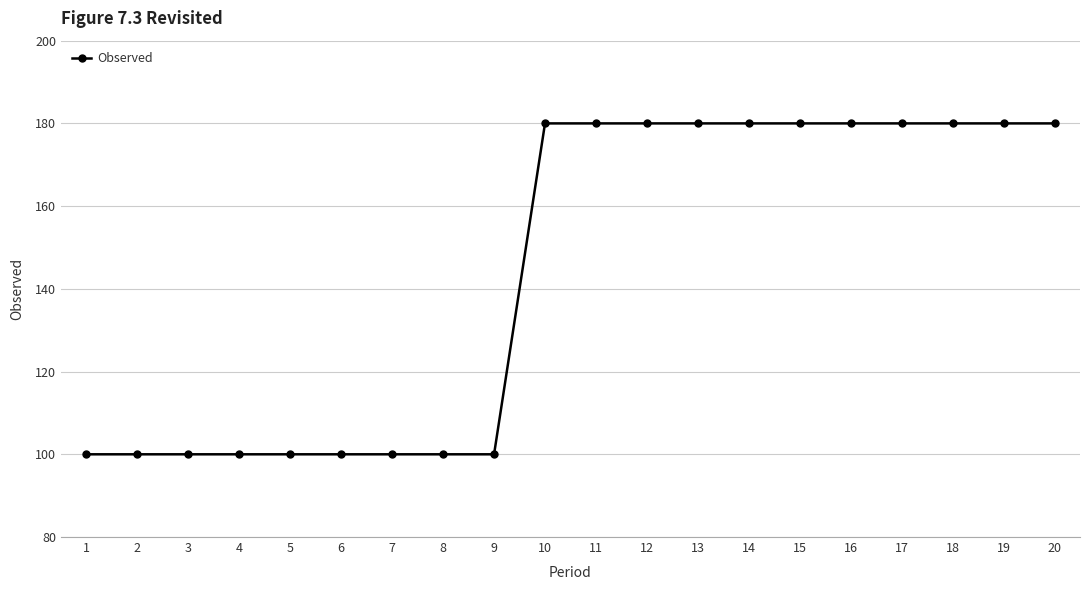

What is the ratio of the value at 18 to the value at 10?

1.0